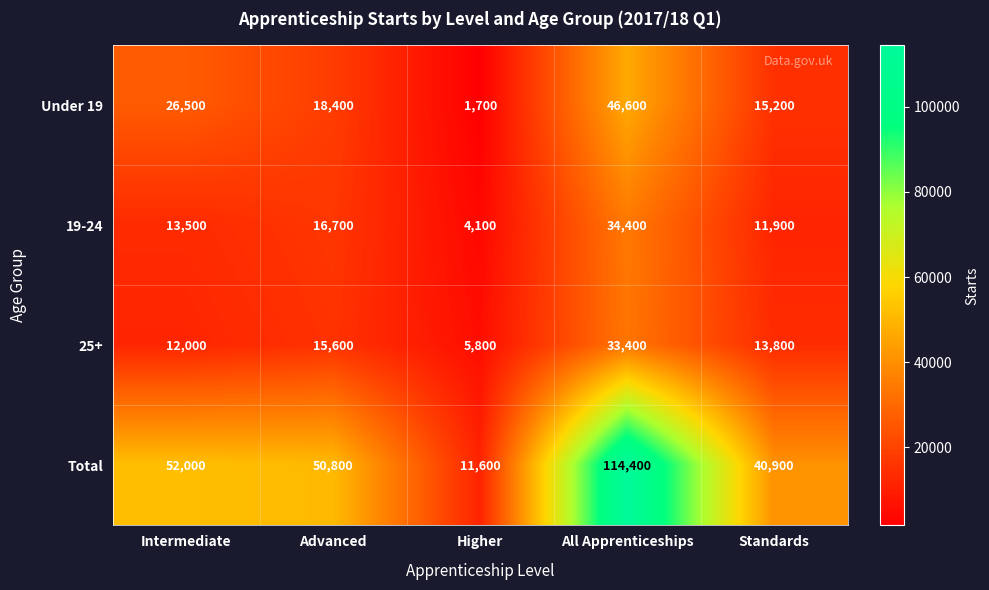

What is the spread (max minus min) of values at All Apprenticeships?

81000